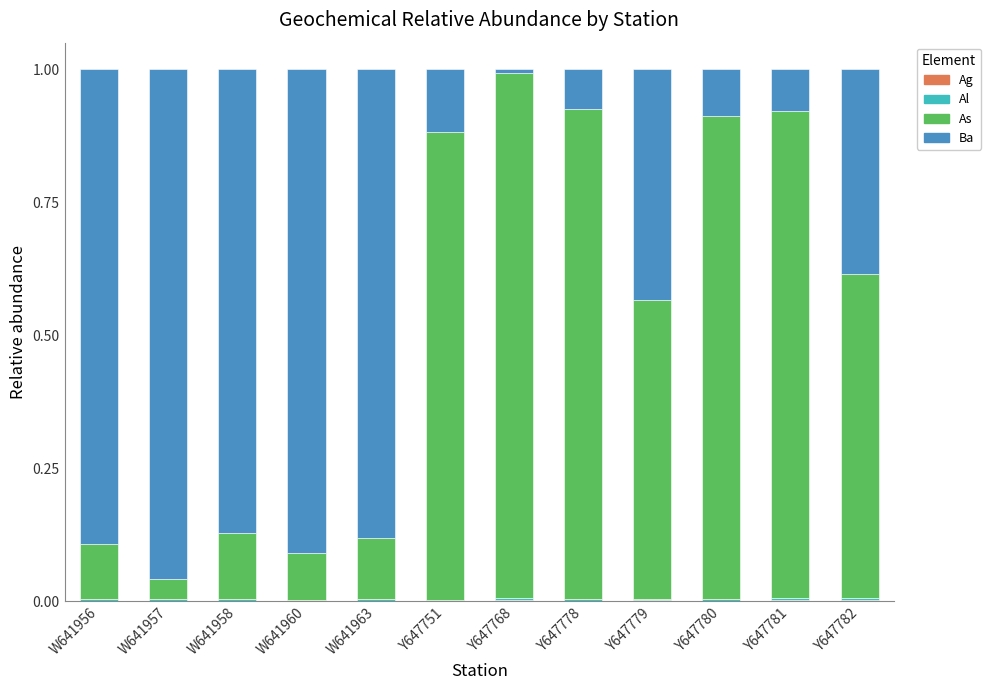

Count the number of categories in the chart.

12